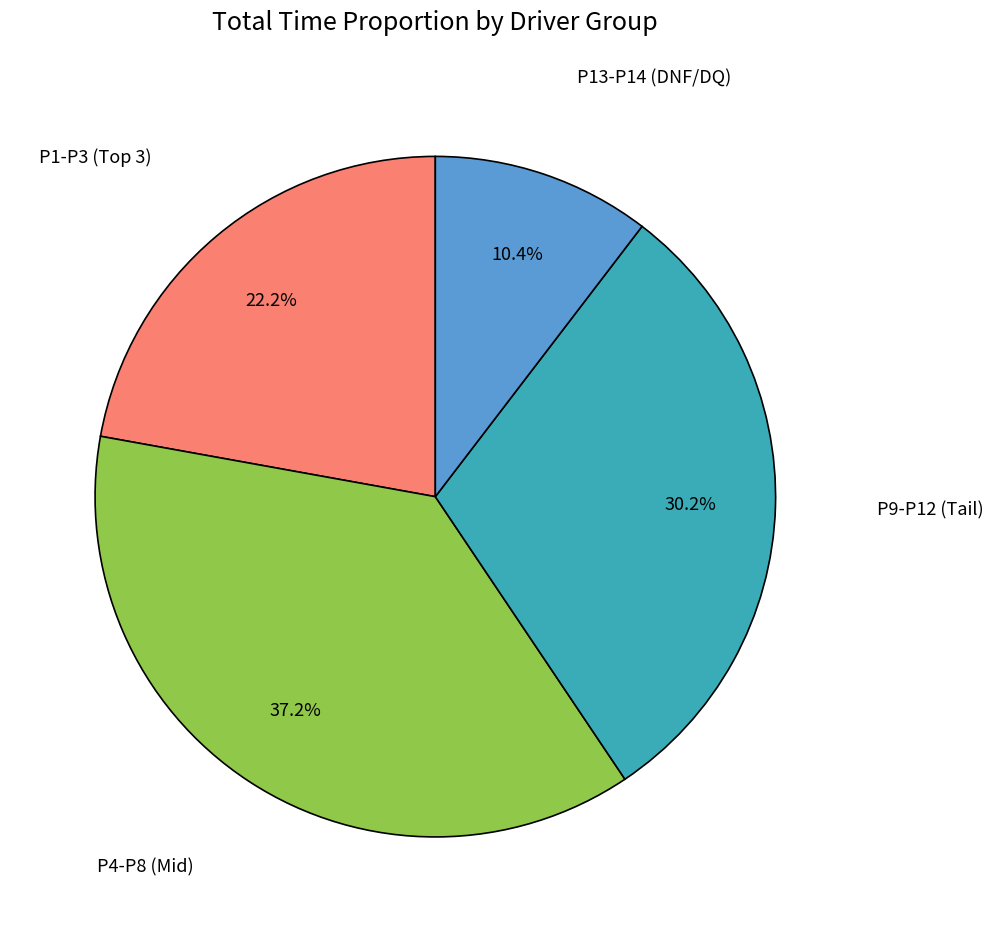

Does any single category account for the majority?

No